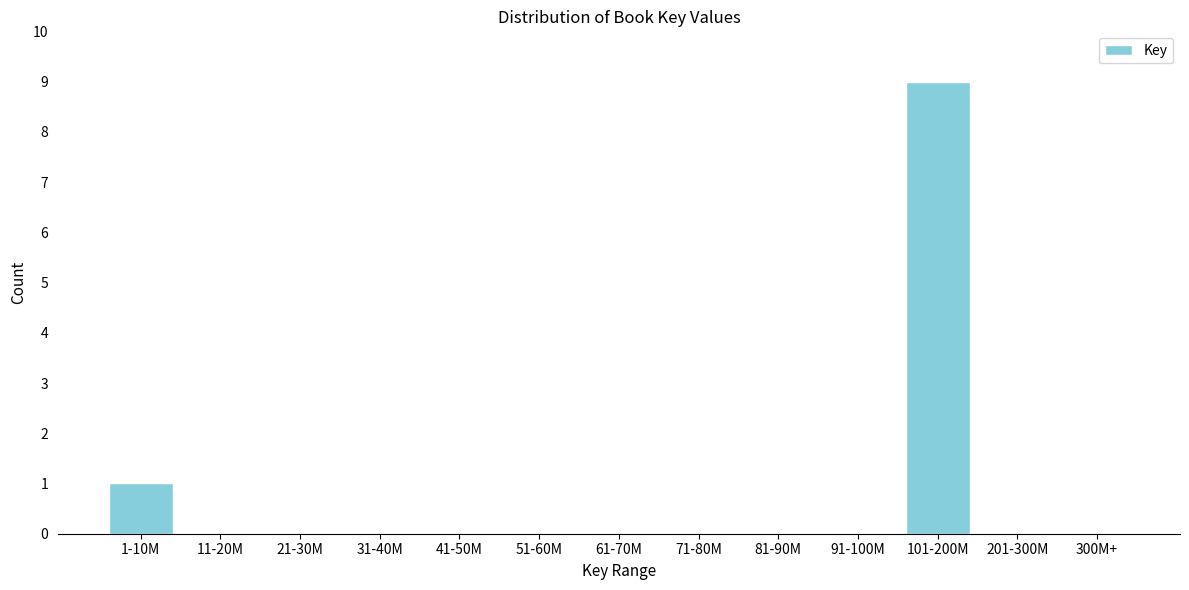

Reading left to right, transcribe all the data shown in this chart.

1-10M=1	11-20M=0	21-30M=0	31-40M=0	41-50M=0	51-60M=0	61-70M=0	71-80M=0	81-90M=0	91-100M=0	101-200M=9	201-300M=0	300M+=0